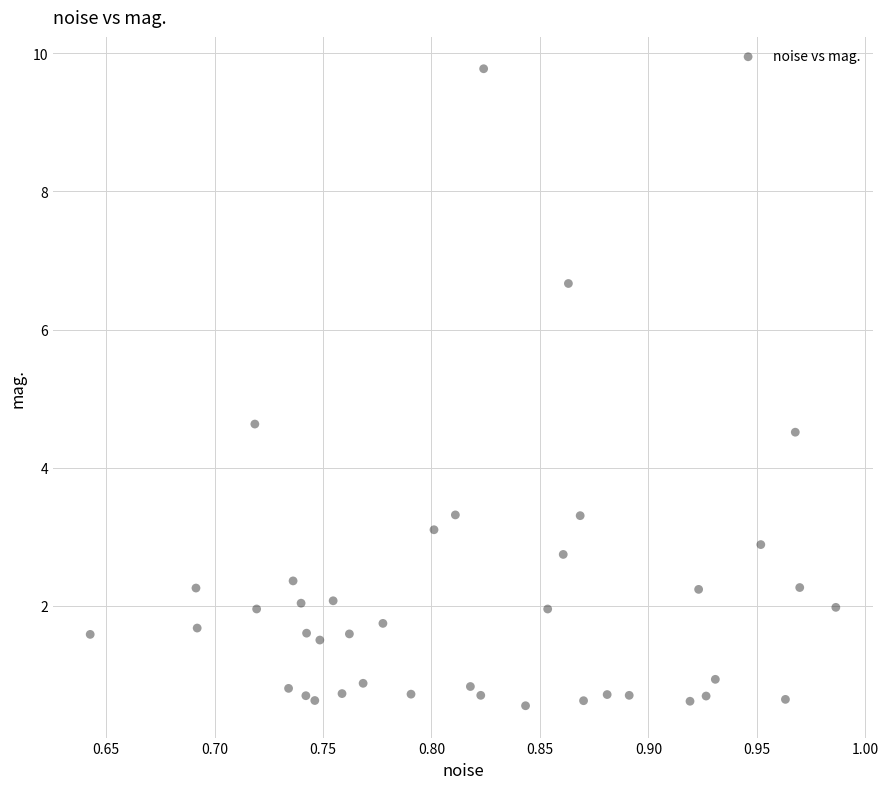

What Y value in the scatter plot is closest to 5?

4.6